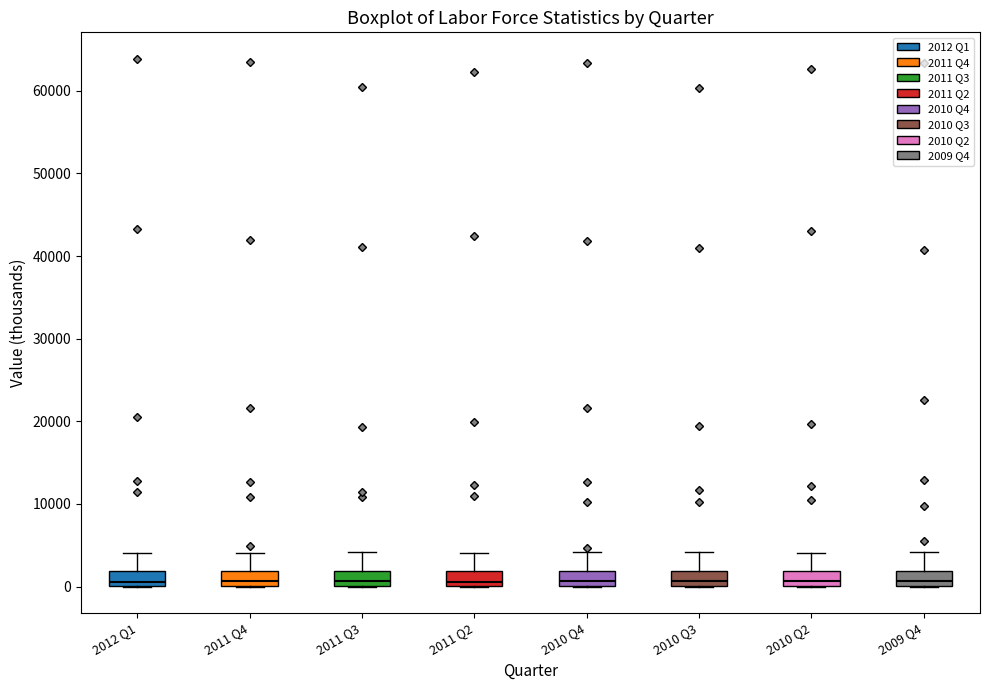

Where is the upper edge of the box for 2012 Q1 on the y-axis? The values are not printed on the chart, so give them approximately, as read against the axis.

2000